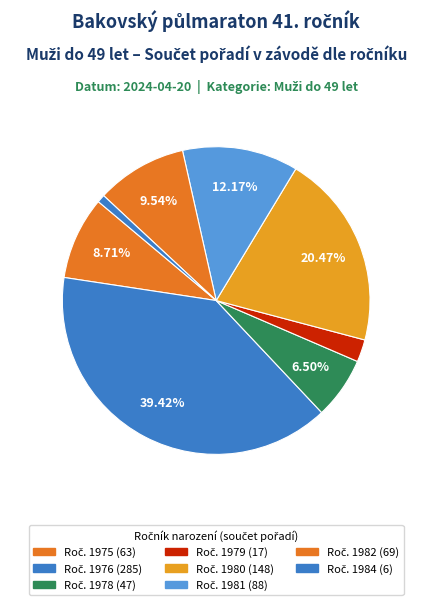

Count the number of slices in the pie.

8